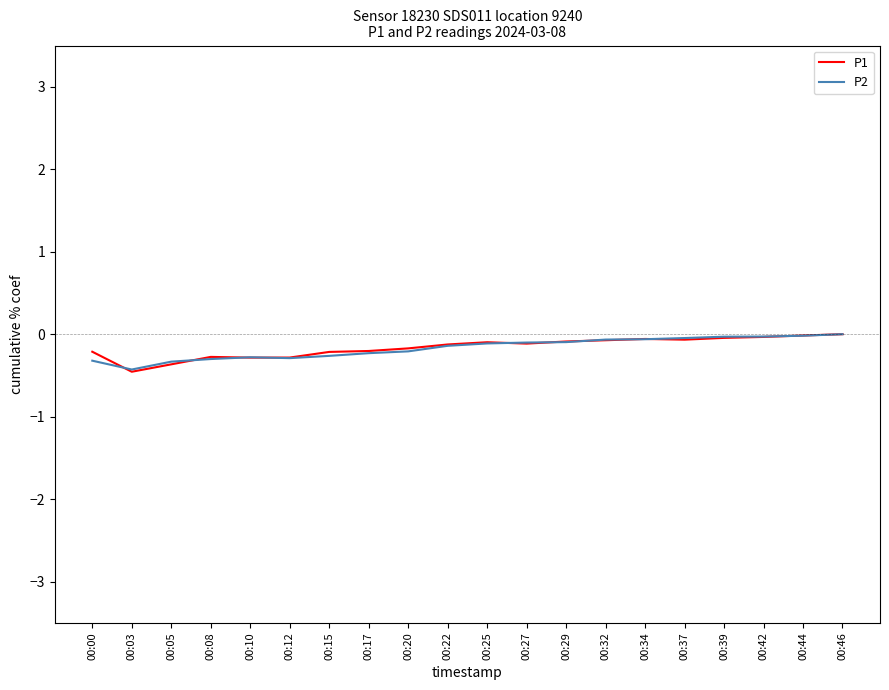

The value of P1 at 00:08 is -0.3. True or false?

True